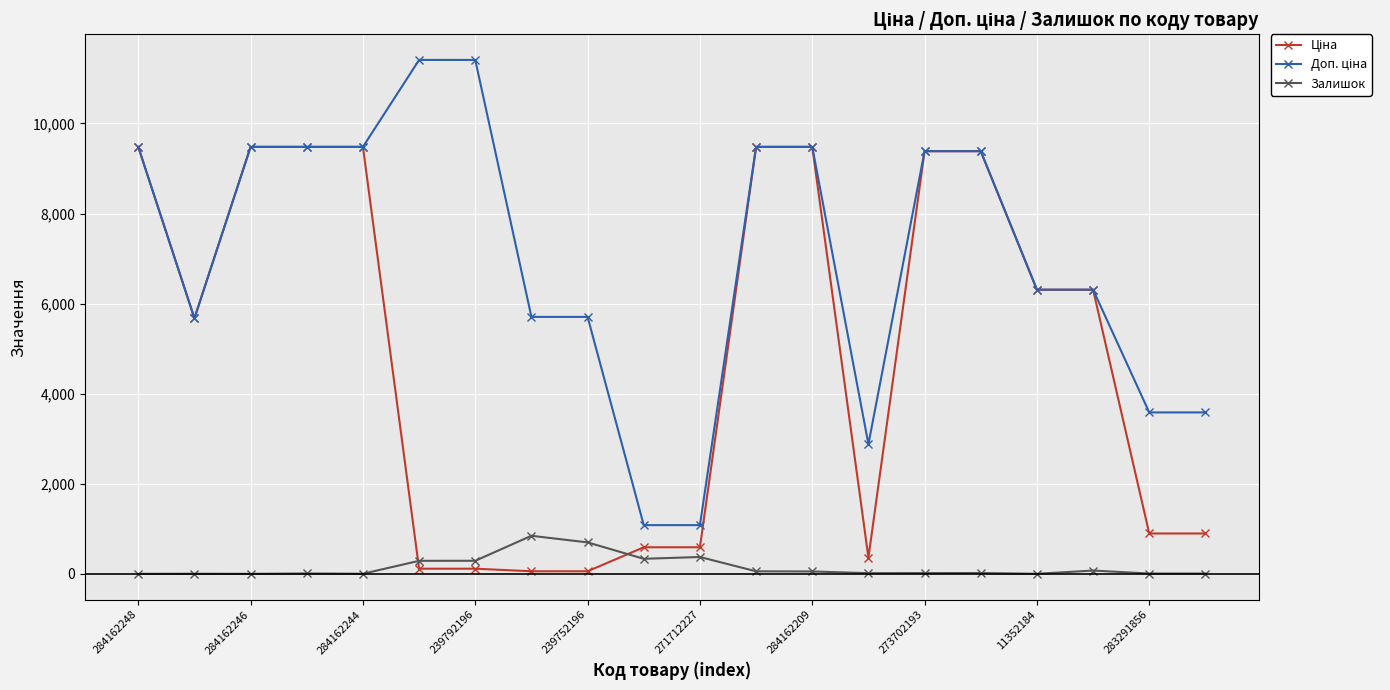

What is the maximum value shown in the chart?

11410.0